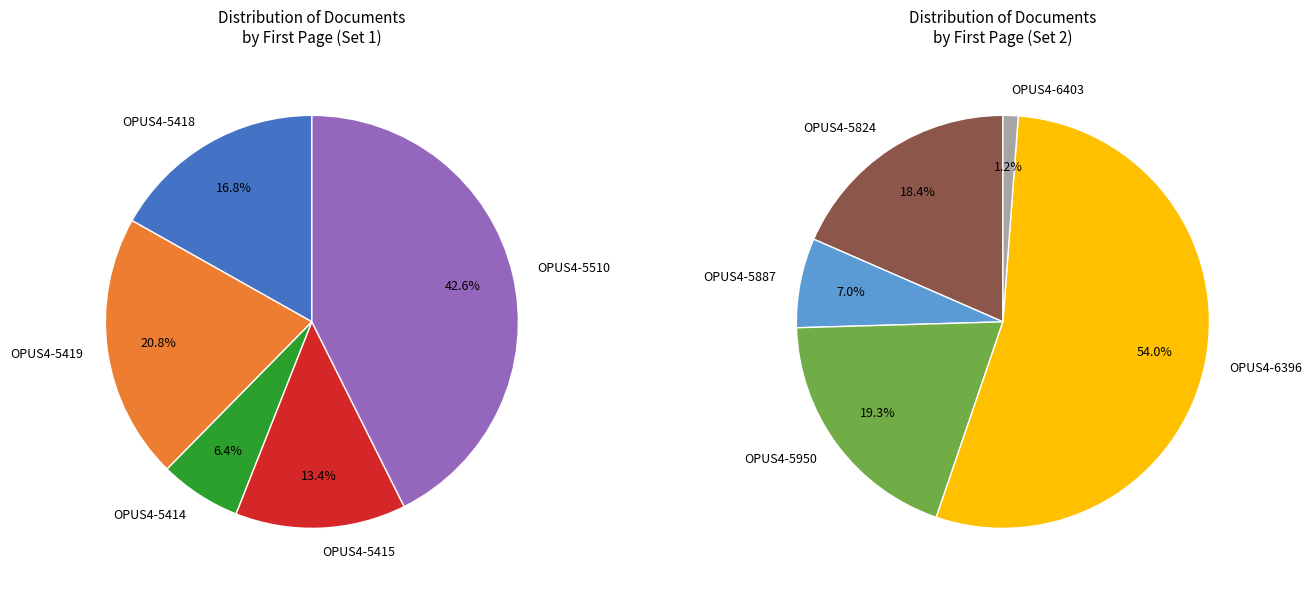

What is the ratio of the value at OPUS4-5510 to the value at OPUS4-5887?

5.6